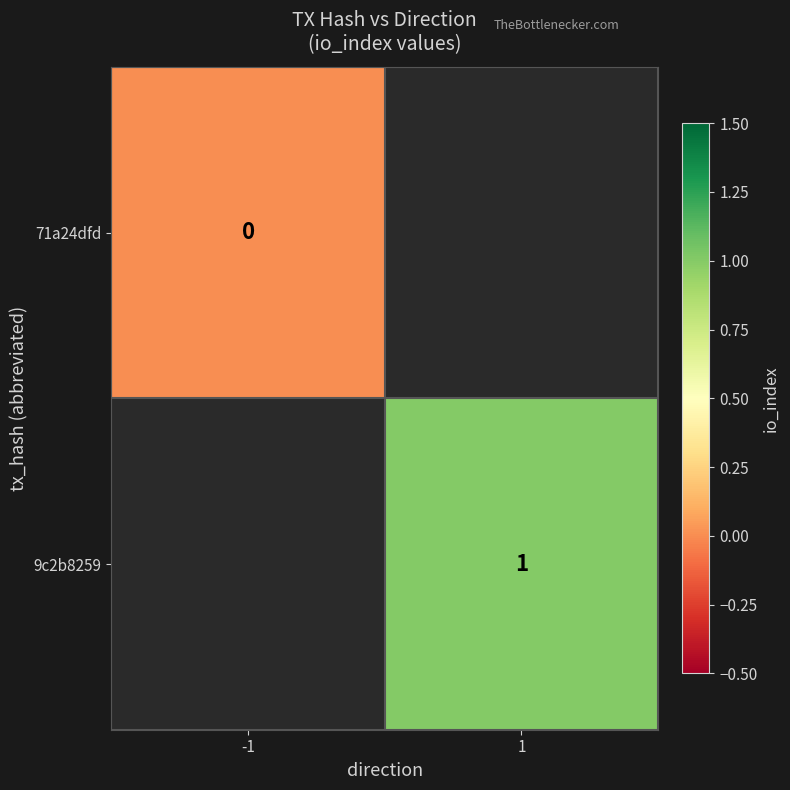

The value of 9c2b8259 at 1 is 1.5. True or false?

False